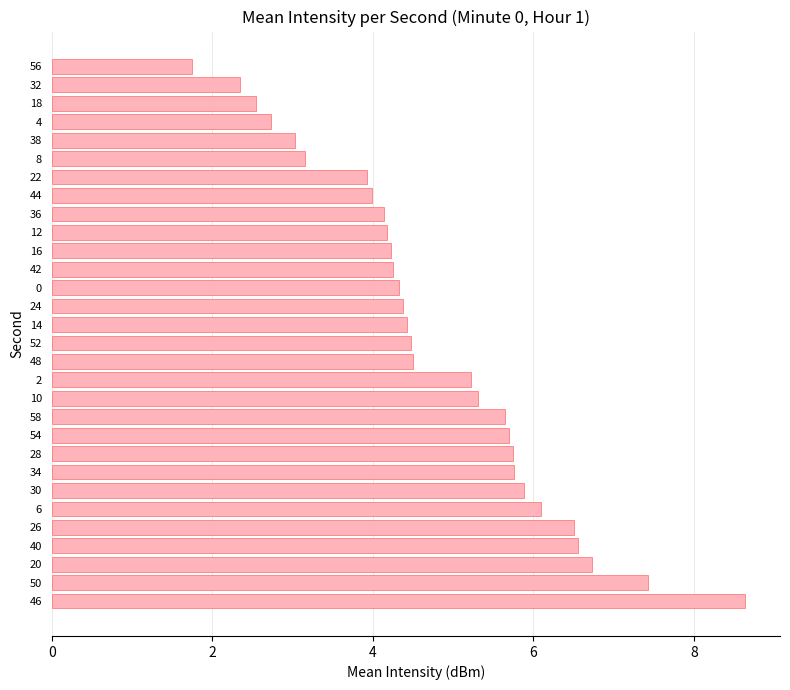

Read the value at 18.

2.5